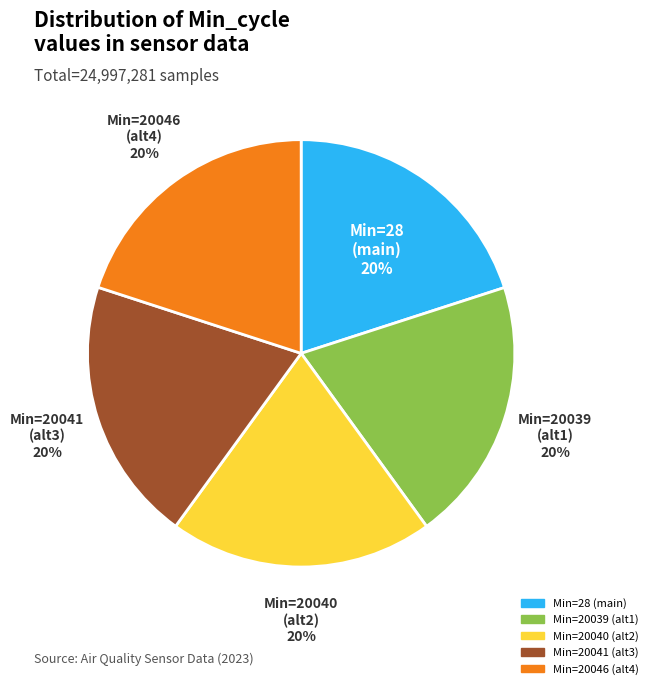

To the nearest percent, what is the average slice percentage?

20%